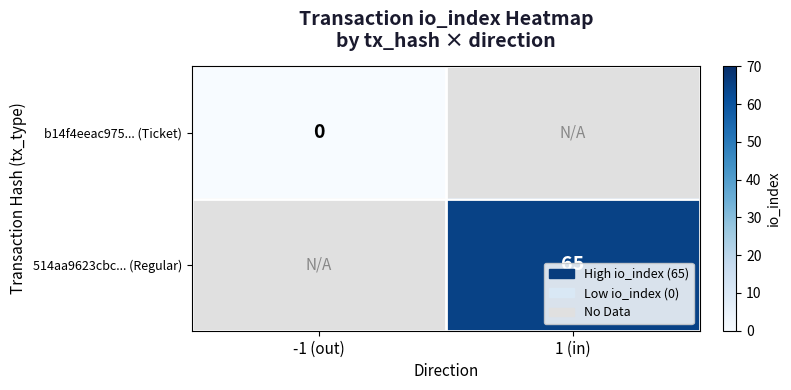

At how many categories does at least one series exceed 14?

1